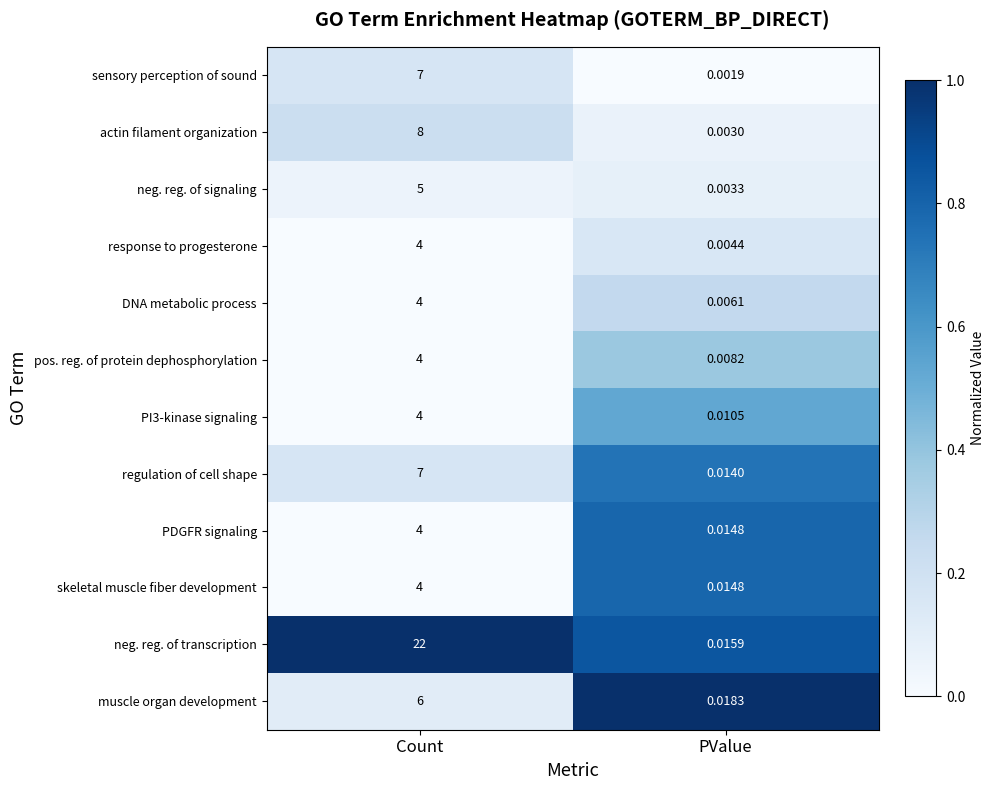

List the labels in order of muscle organ development value, largest first.

Count, PValue